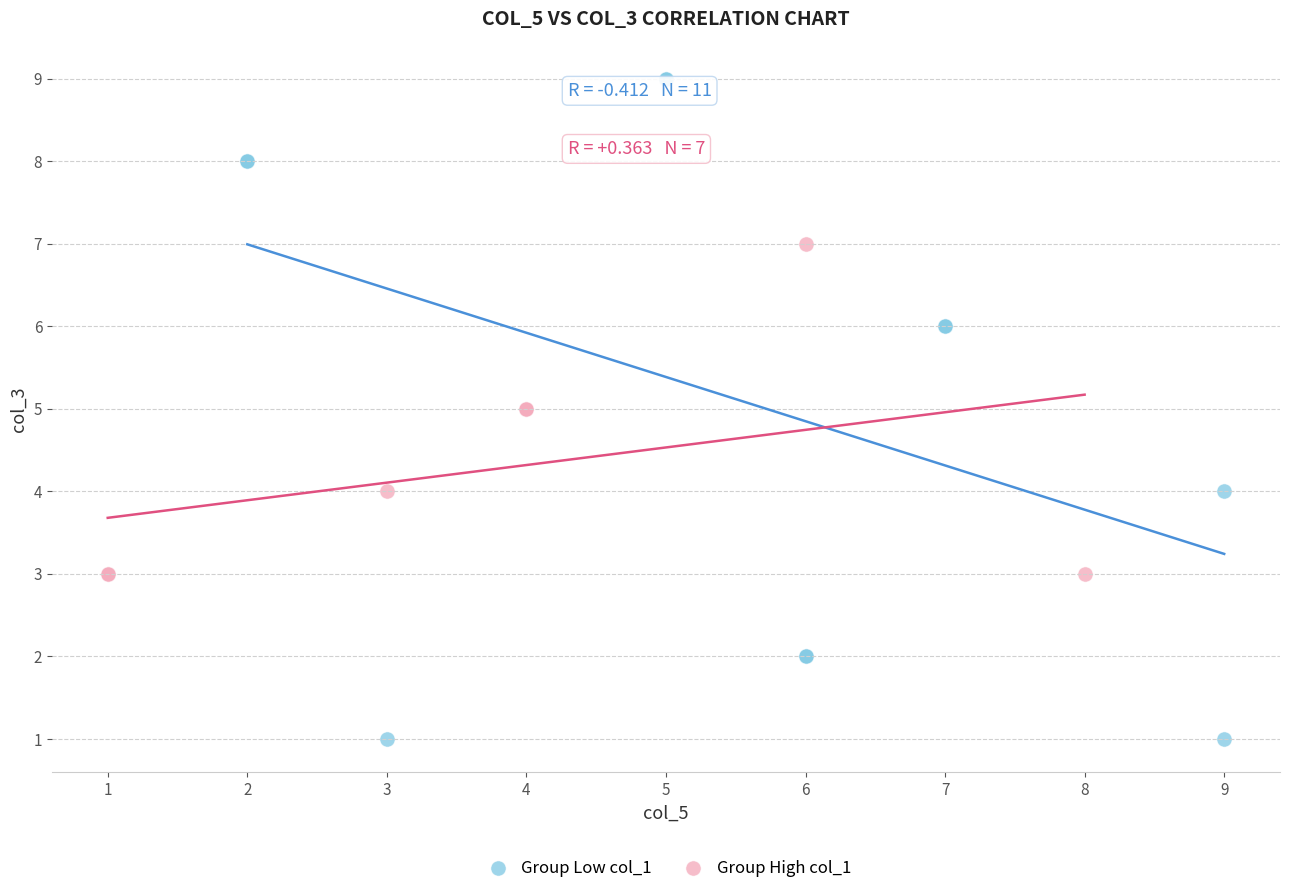

Which series has the widest spread of Y values?

Group Low col_1